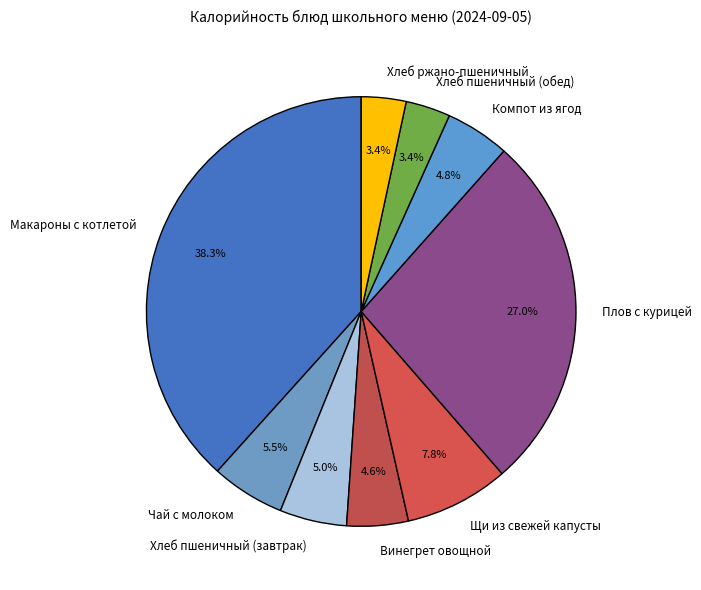

Is it true that Макароны с котлетой is 49% of the pie?

False